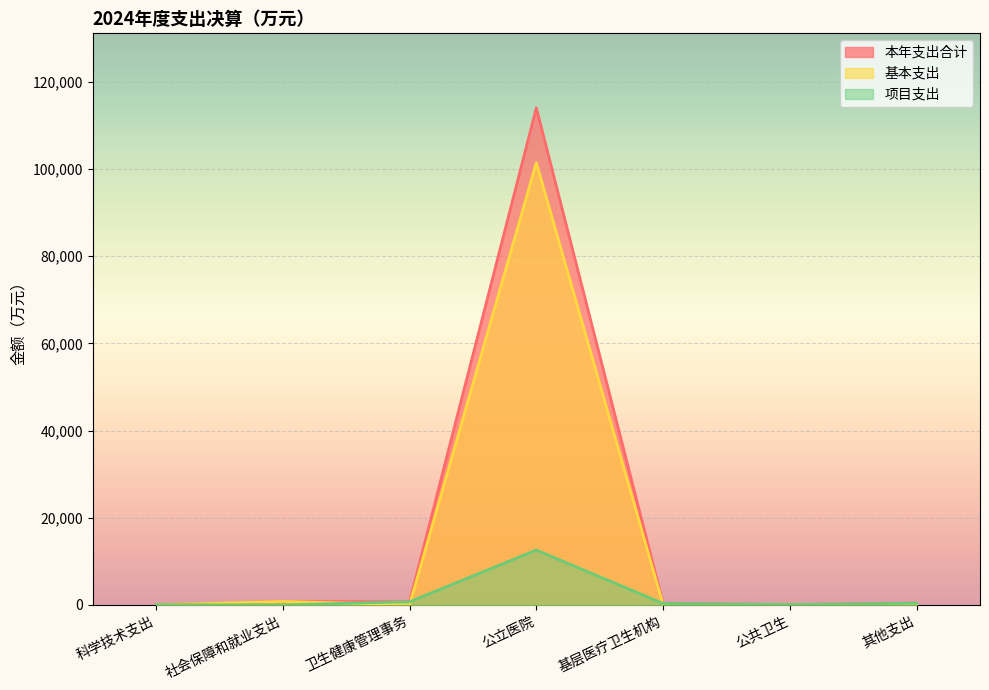

What is the difference between the 项目支出 values at 其他支出 and 公共卫生?

305.0